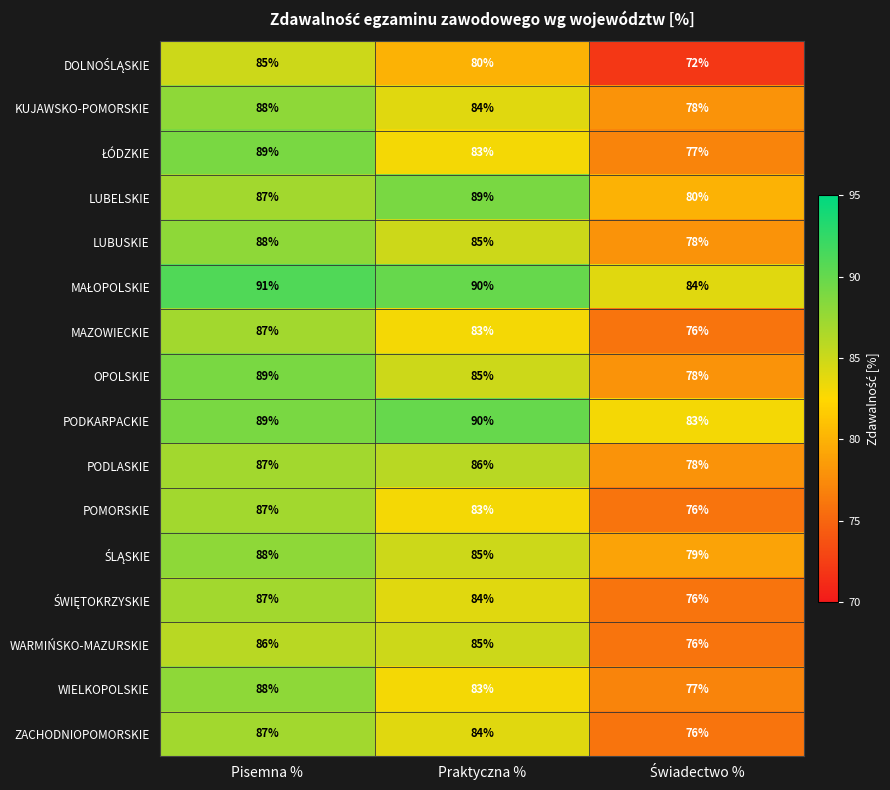

How many distinct data groups are displayed?

16